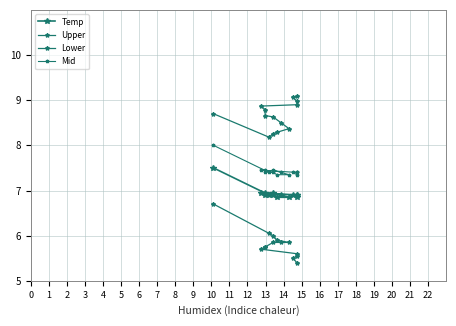

What is the value of the Lower point at the 10th from the left?

5.7